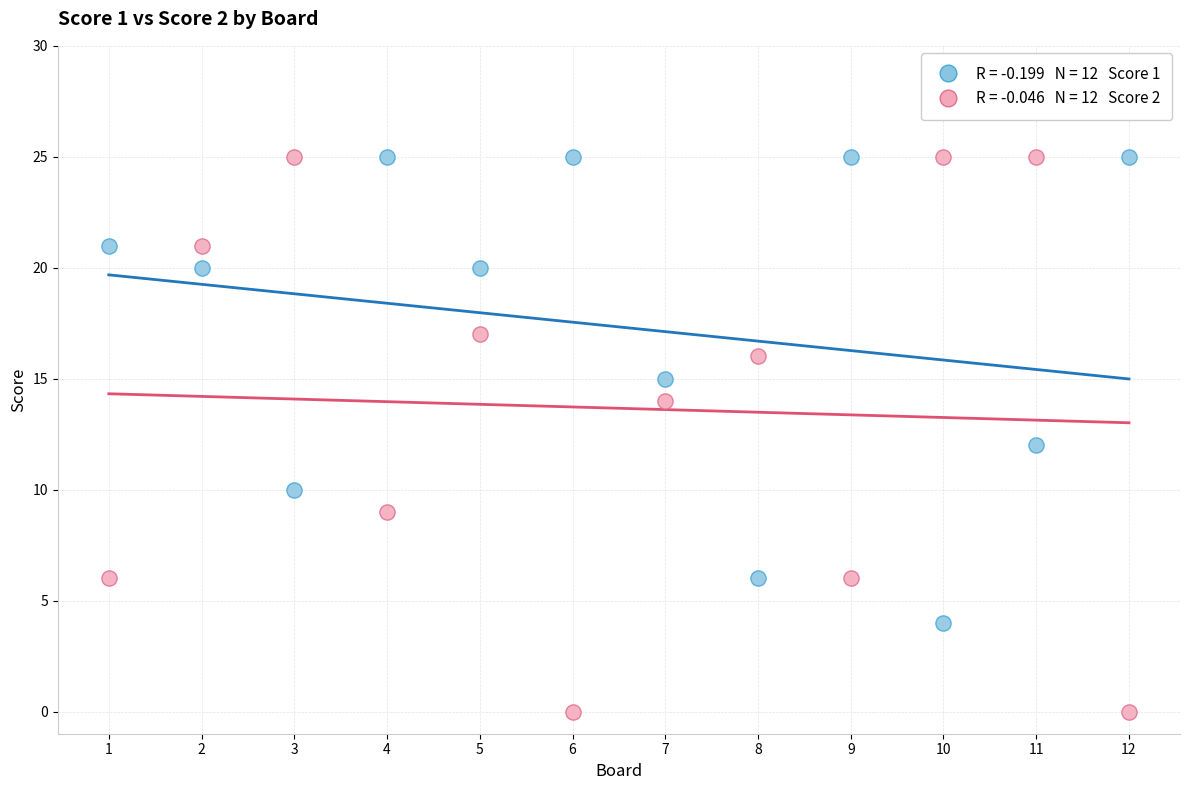

Across all data points, what is the range of X values (max minus min)?

11